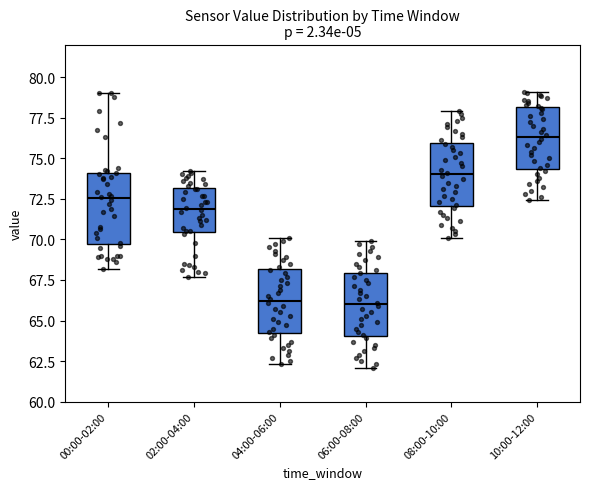

Reading left to right, transcribe this box plot: for each box, give where its median line is, the range the box spans, and where its two whiskers end, as read against the y-axis. The values are not printed on the chart, so give them approximately, as read against the axis.

00:00-02:00: median 72.5, box 69.5 to 74.0, whiskers 68.0 to 79.0
02:00-04:00: median 72.0, box 70.5 to 73.0, whiskers 67.5 to 74.0
04:00-06:00: median 66.0, box 64.5 to 68.0, whiskers 62.5 to 70.0
06:00-08:00: median 66.0, box 64.0 to 68.0, whiskers 62.0 to 70.0
08:00-10:00: median 74.0, box 72.0 to 76.0, whiskers 70.0 to 78.0
10:00-12:00: median 76.5, box 74.5 to 78.0, whiskers 72.5 to 79.0